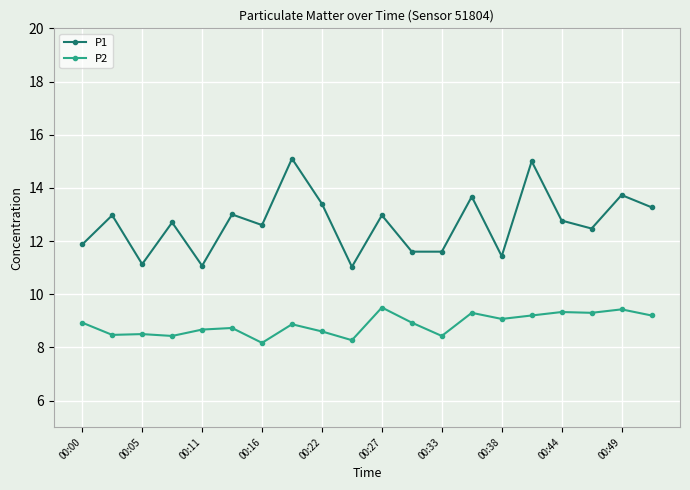

True or false: P2 has more than 0 interior local peaks.

True